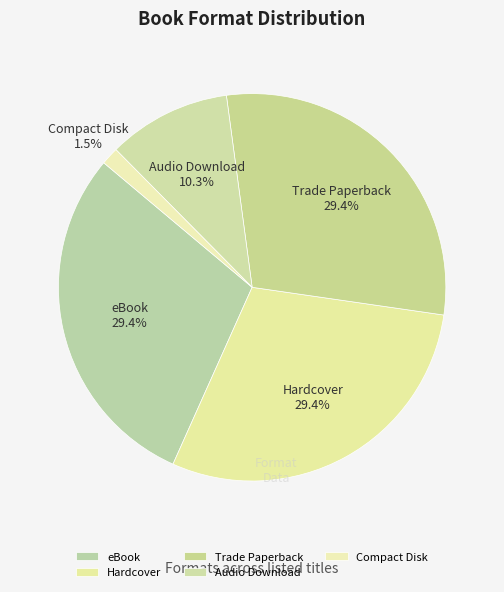

The Audio Download slice represents 1% of the pie. True or false?

False